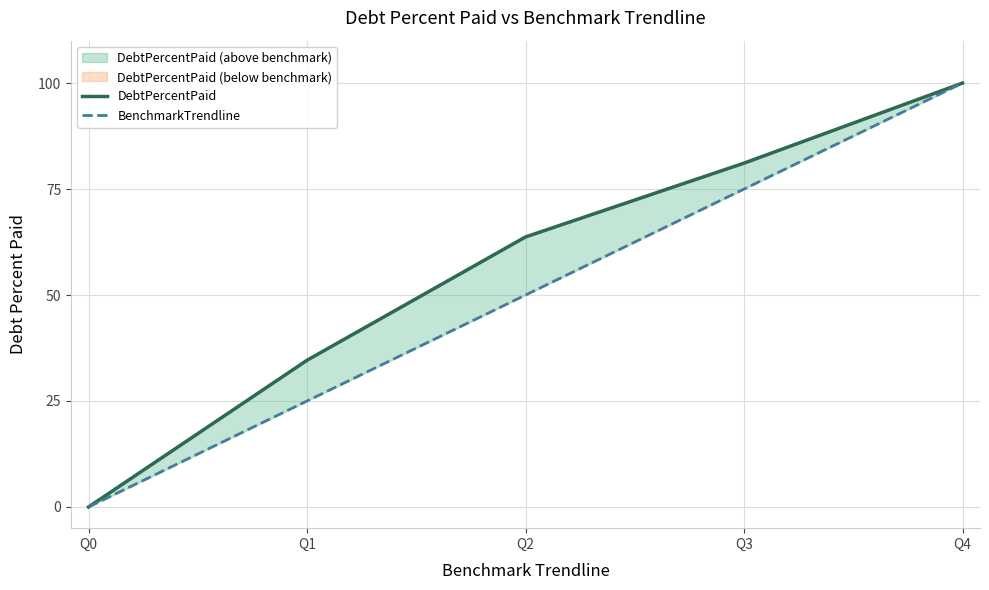

Which series has the largest total across all categories?

DebtPercentPaid